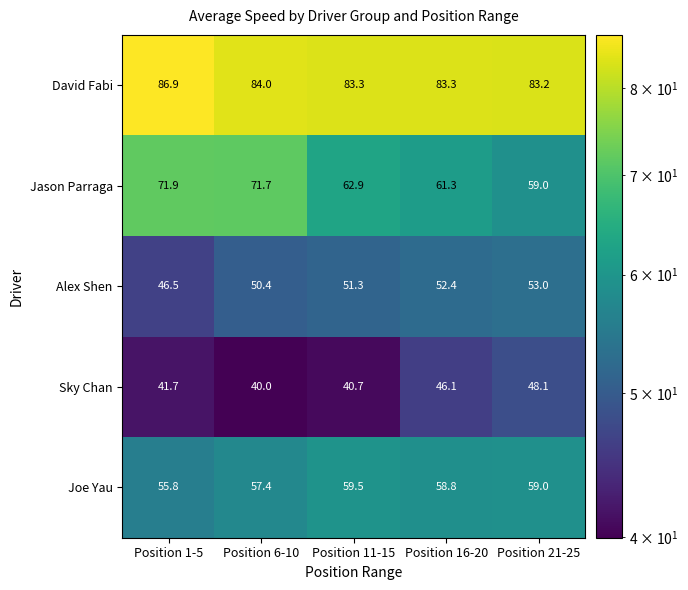

The Alex Shen series shows 51.3 at Position 11-15. True or false?

True